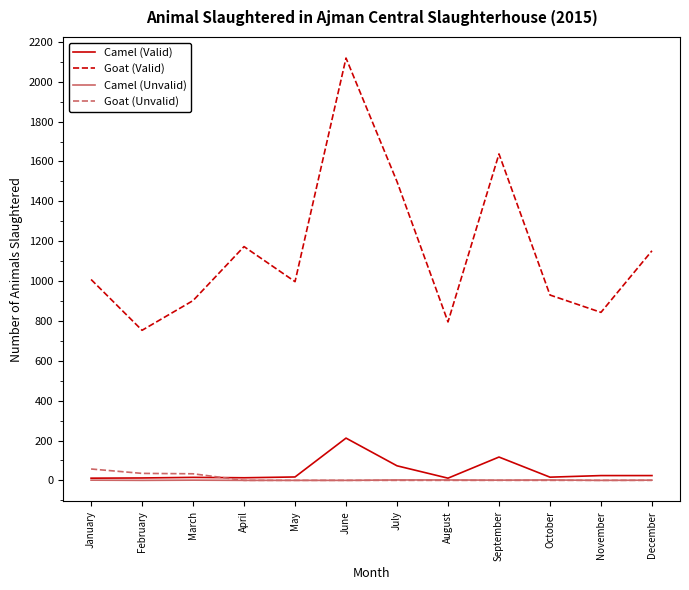

True or false: Goat (Unvalid) and Goat (Valid) intersect in this chart.

False